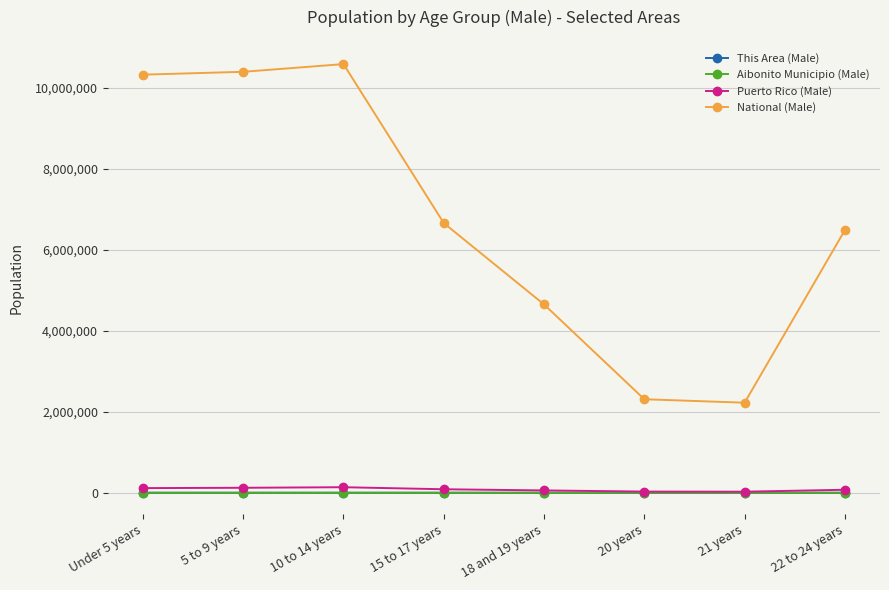

At which category does National (Male) reach its first local peak?

10 to 14 years